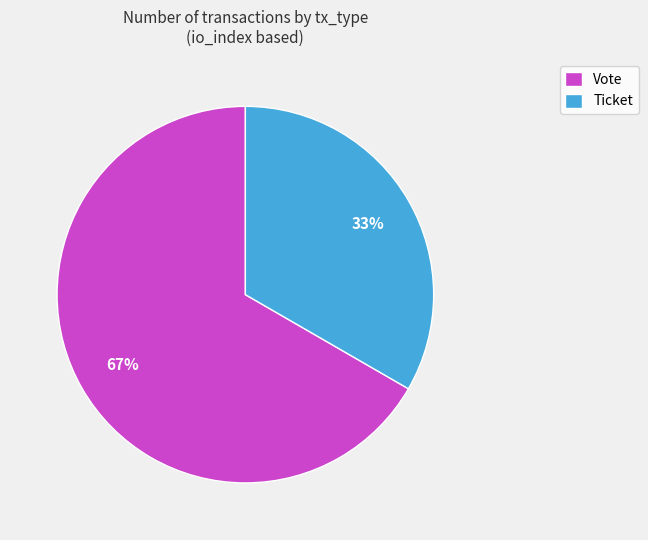

Which has a higher value, Ticket or Vote?

Vote